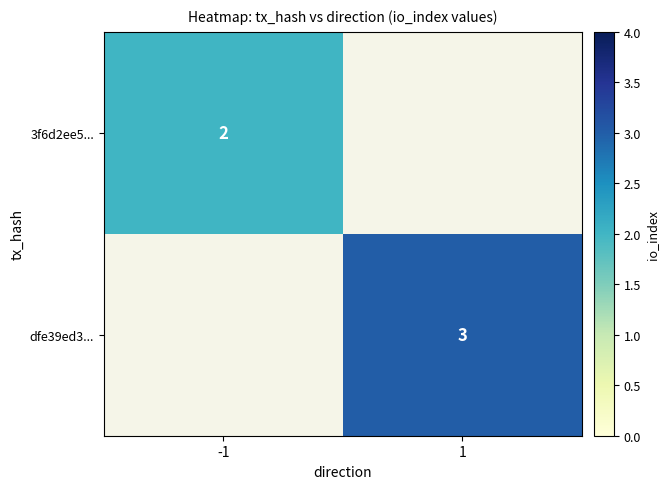

The value of 3f6d2ee5... at -1 is 1. True or false?

False